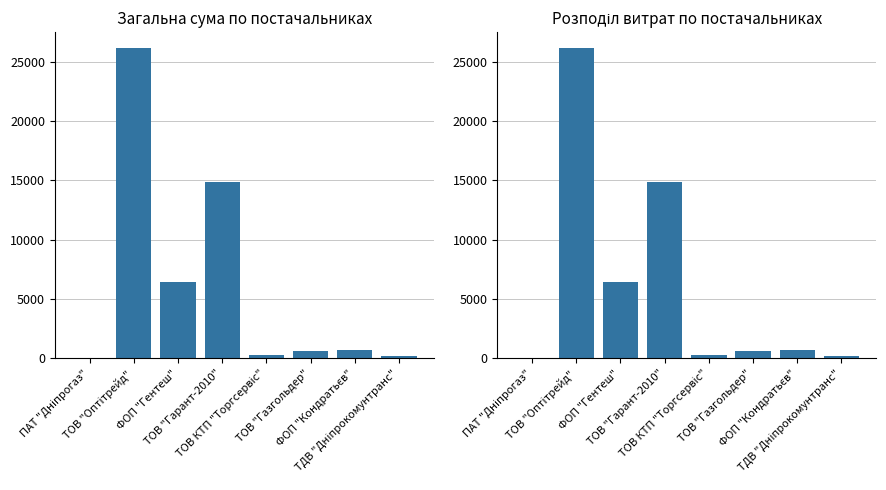

True or false: the data shows 142.7 at ТДВ "Дніпрокомунтранс".

False